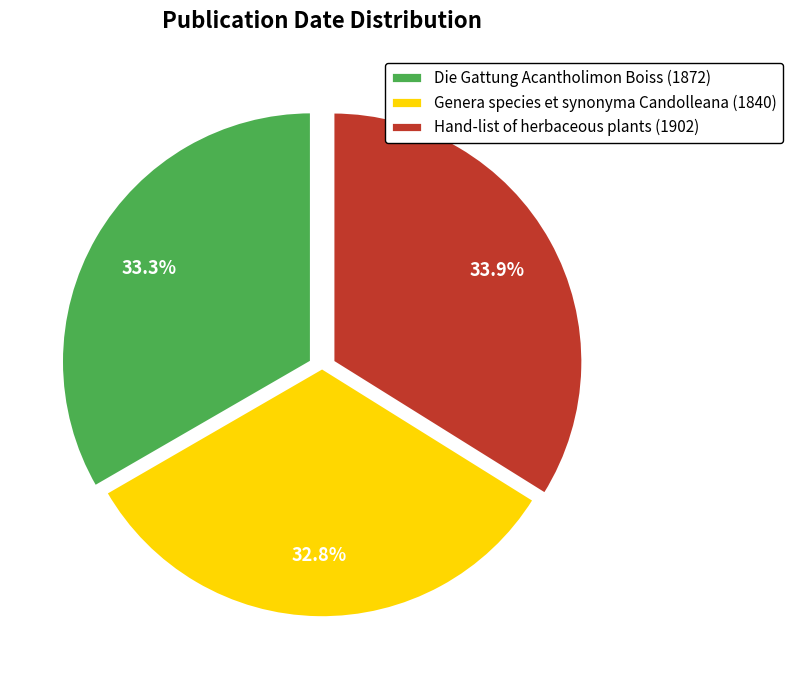

To the nearest percent, what percentage of the pie is Die Gattung Acantholimon Boiss (1872)?

33%